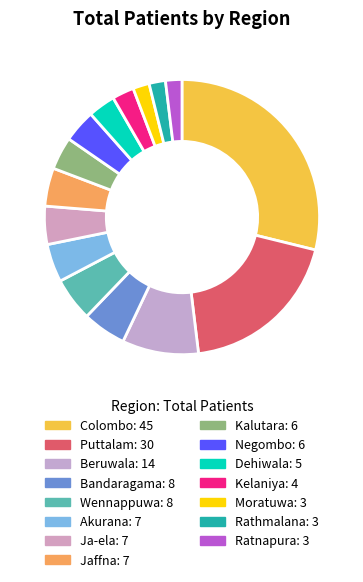

Is it true that Beruwala is 1% of the pie?

False